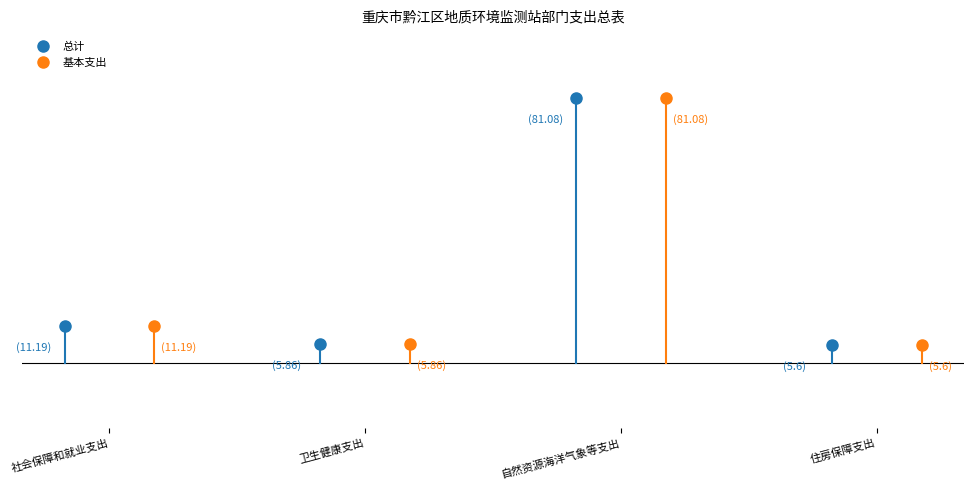

True or false: 基本支出 and 总计 cross at least once.

False